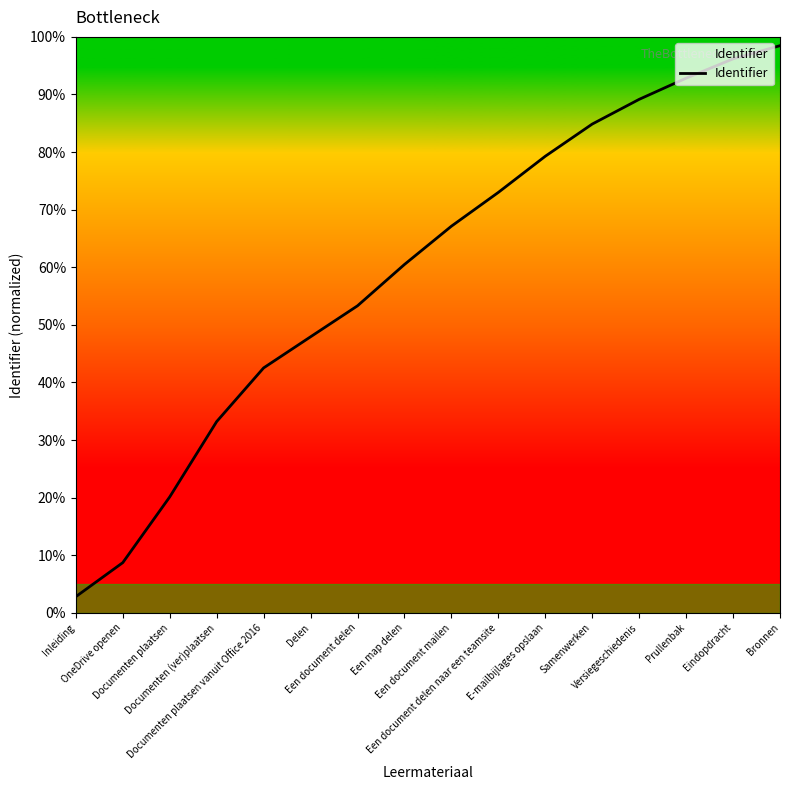

Does the chart display data point markers on the line(s)?

No